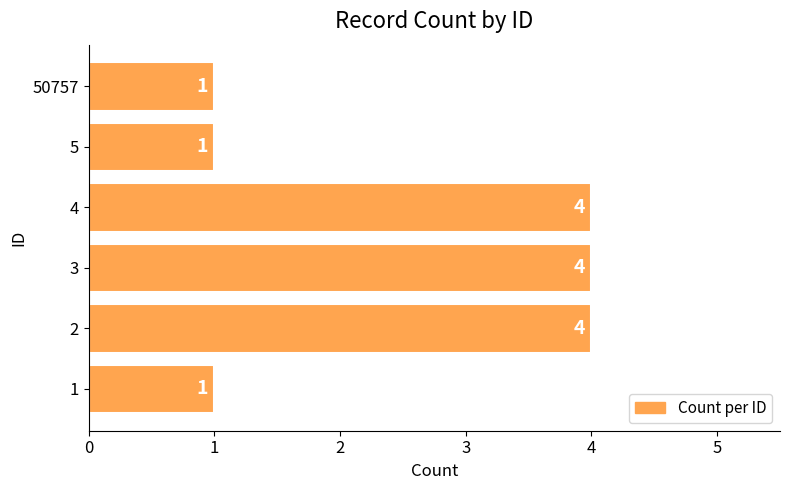

How many values are between 1 and 4?

6